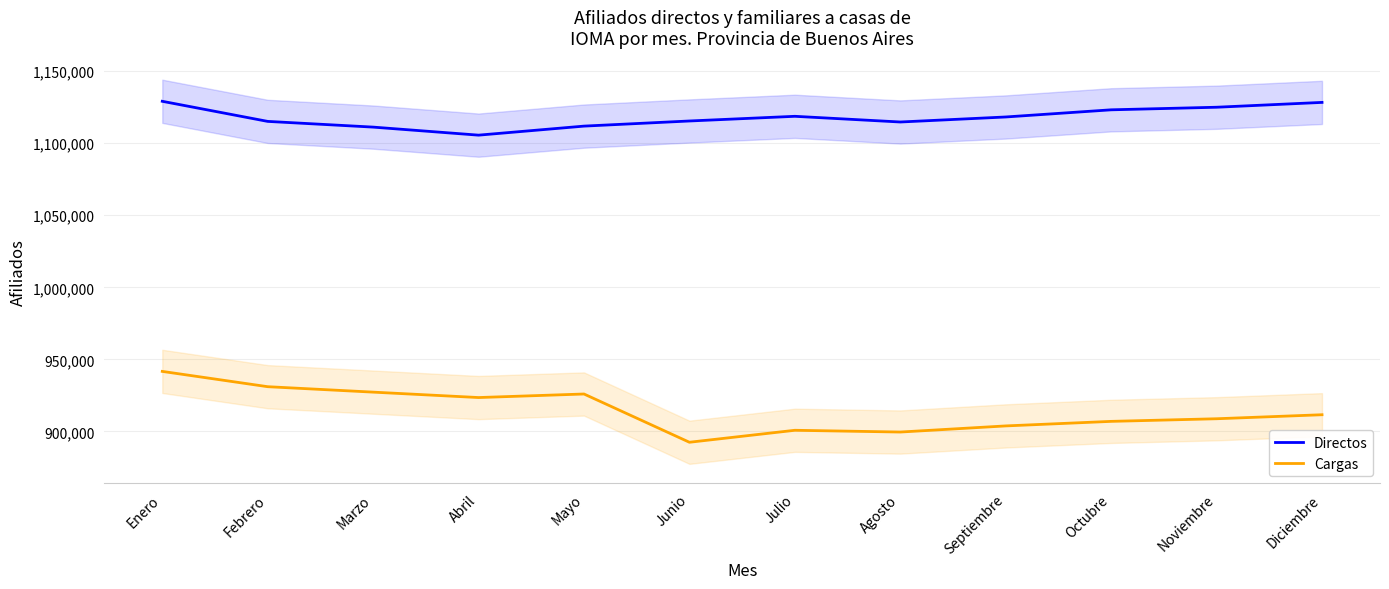

What is the approximate value of Cargas at Marzo, to the nearest 100?

927200